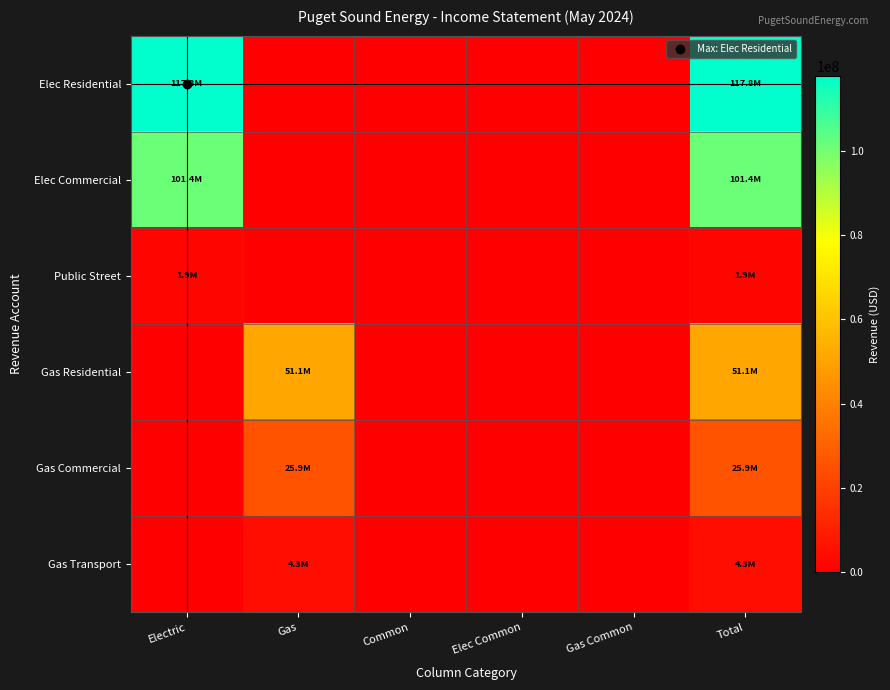

Which has a higher value, Common or Total?

Total